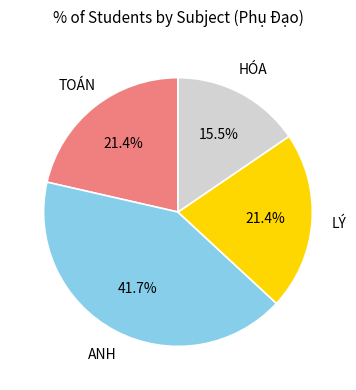

Does any single category account for the majority?

No